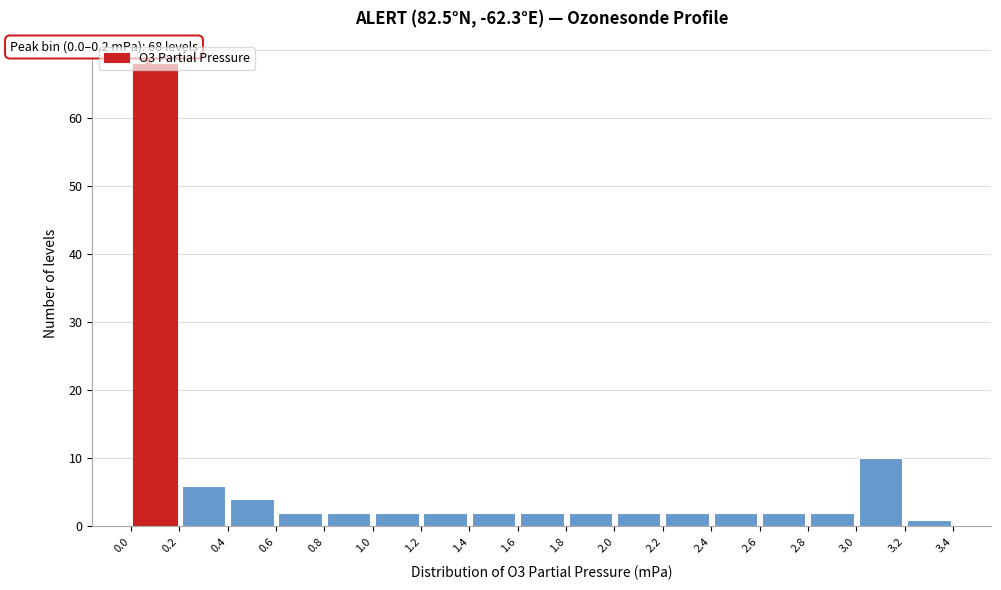

Which range on the x-axis has the tallest bar?

0.0 to 0.2